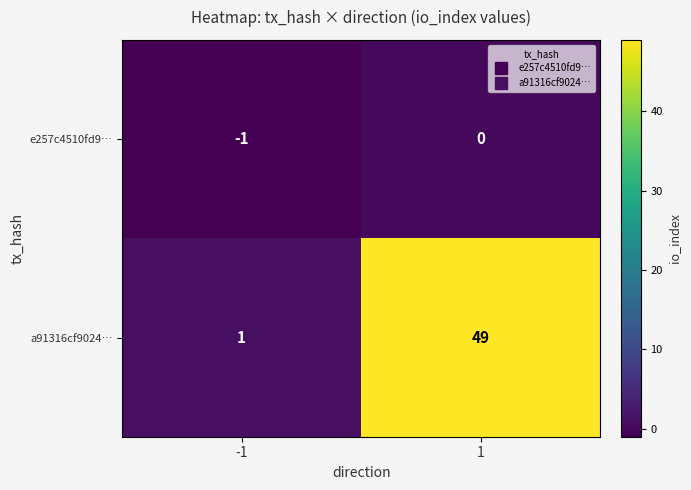

Which series has the widest spread of values?

a91316cf9024…